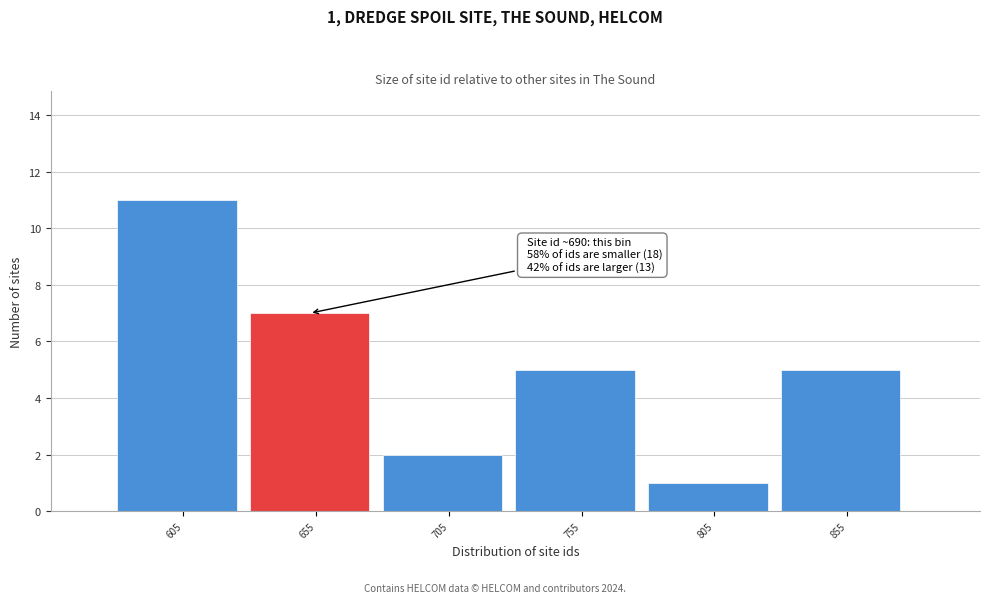

Reading right to left, transcribe all the data shown in this chart.

855=5	805=1	755=5	705=2	655=7	605=11